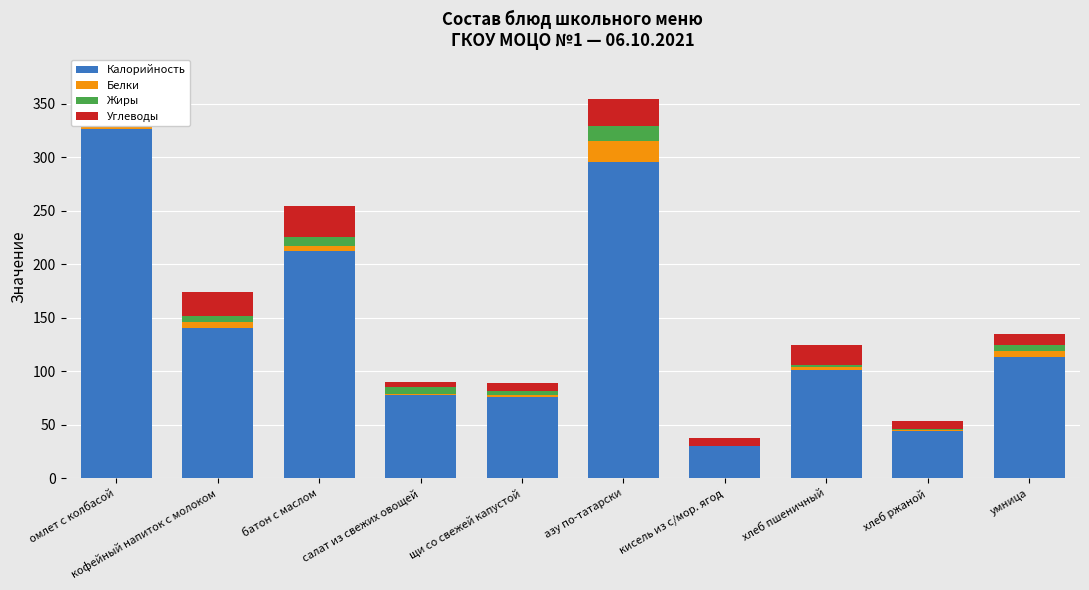

Which has a higher value, щи со свежей капустой or салат из свежих овощей?

салат из свежих овощей